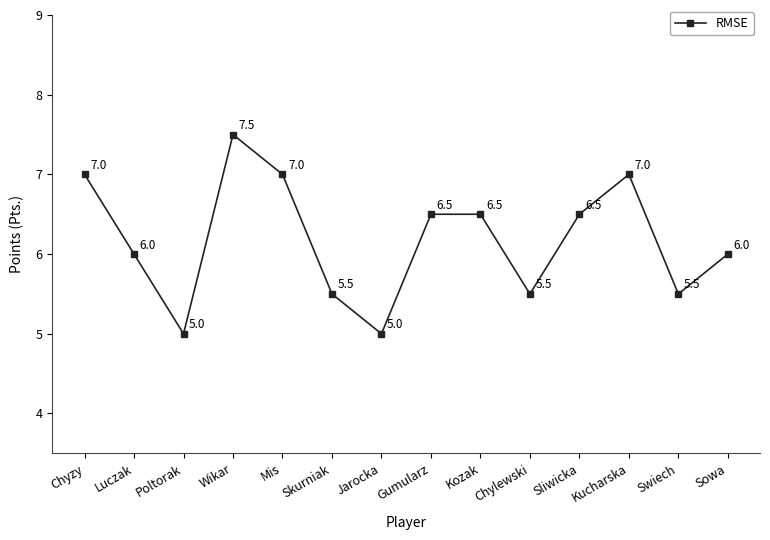

Which category has the highest value across all series?

Wikar